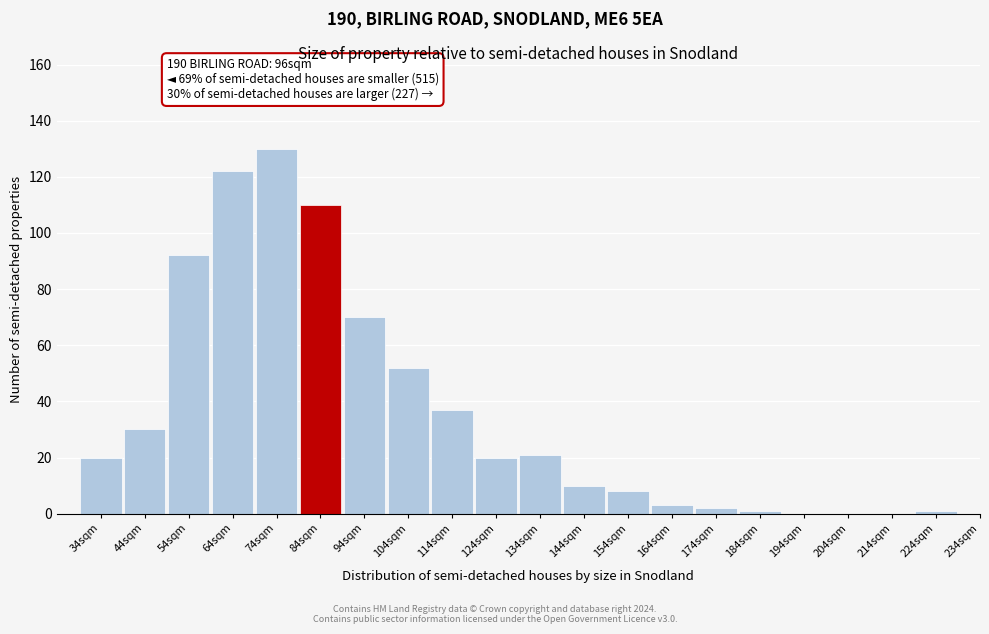

Reading left to right, transcribe all the data shown in this chart.

34sqm=20	44sqm=30	54sqm=92	64sqm=122	74sqm=130	84sqm=110	94sqm=70	104sqm=52	114sqm=37	124sqm=20	134sqm=21	144sqm=10	154sqm=8	164sqm=3	174sqm=2	184sqm=1	194sqm=0	204sqm=0	214sqm=0	224sqm=1